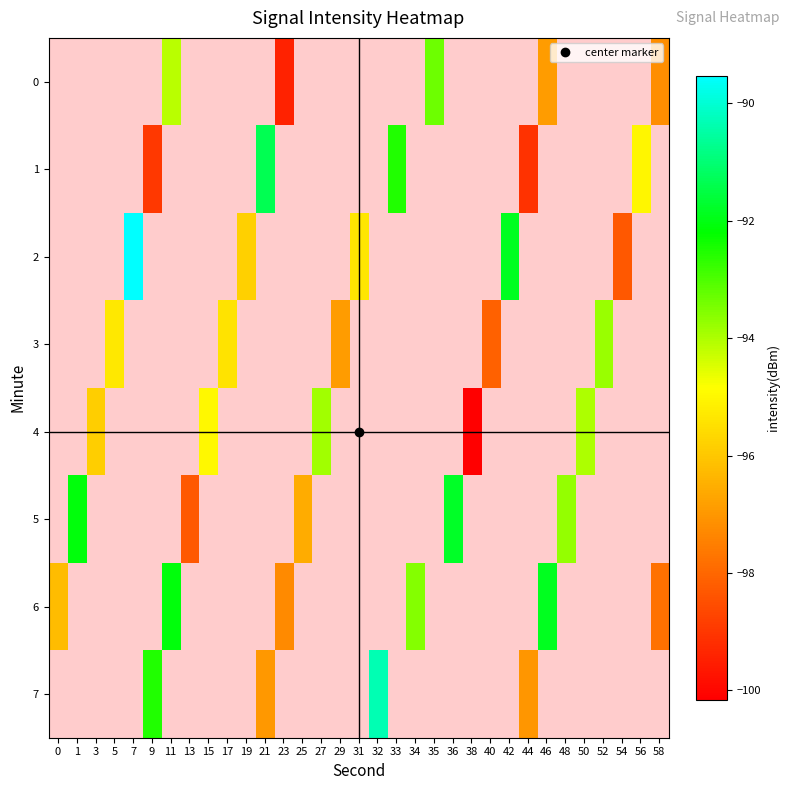

What is the smallest value displayed?

-100.2